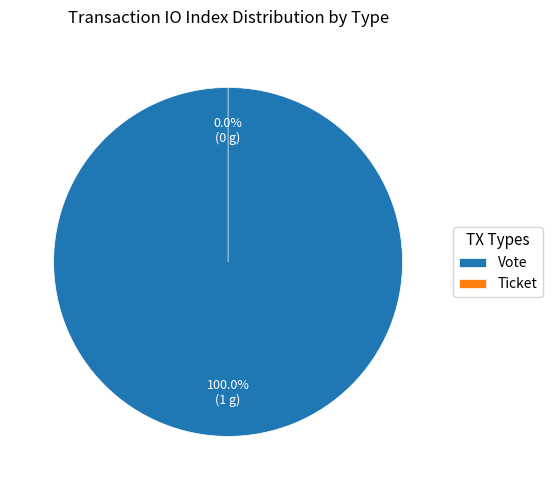

To the nearest percent, what percentage of the pie is Vote?

100%